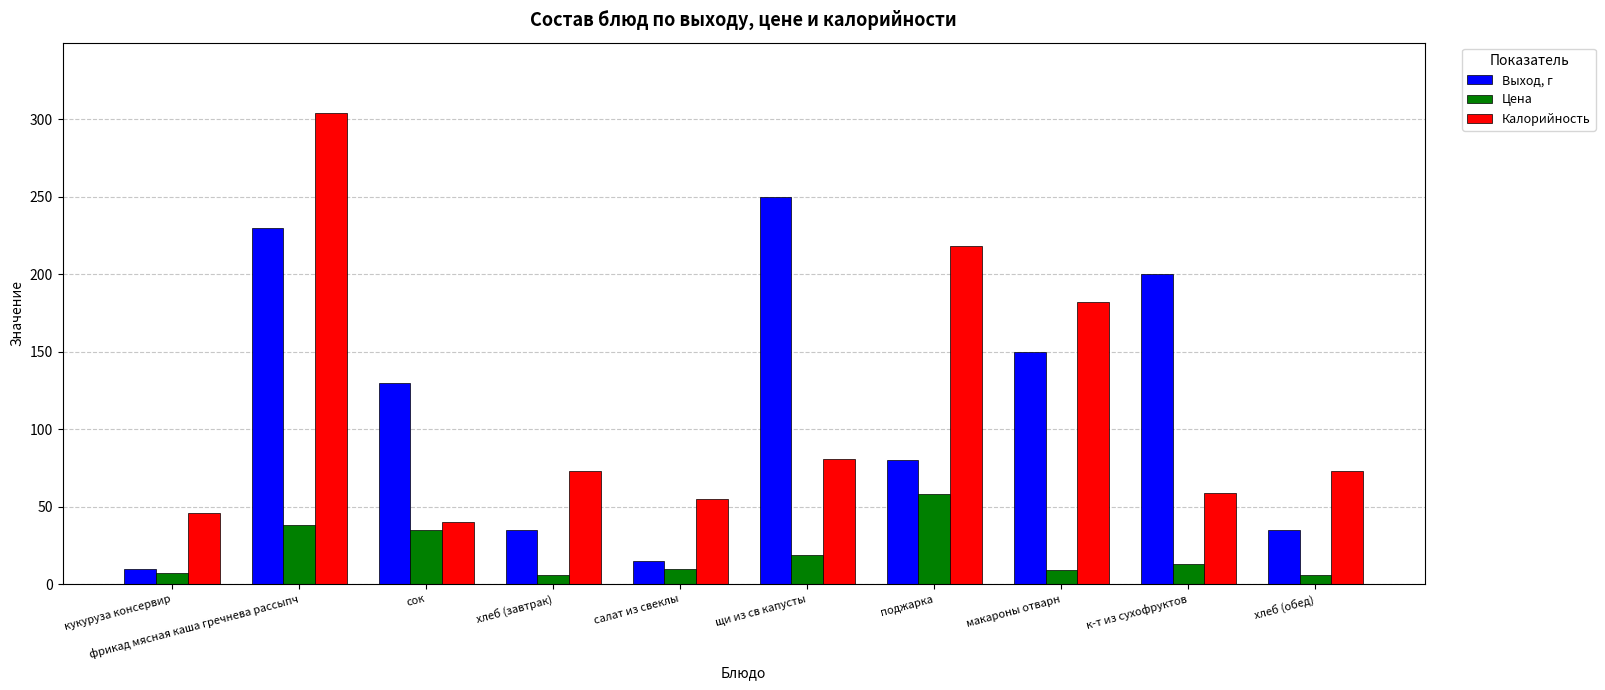

What value does the Калорийность series have at поджарка?

218.0